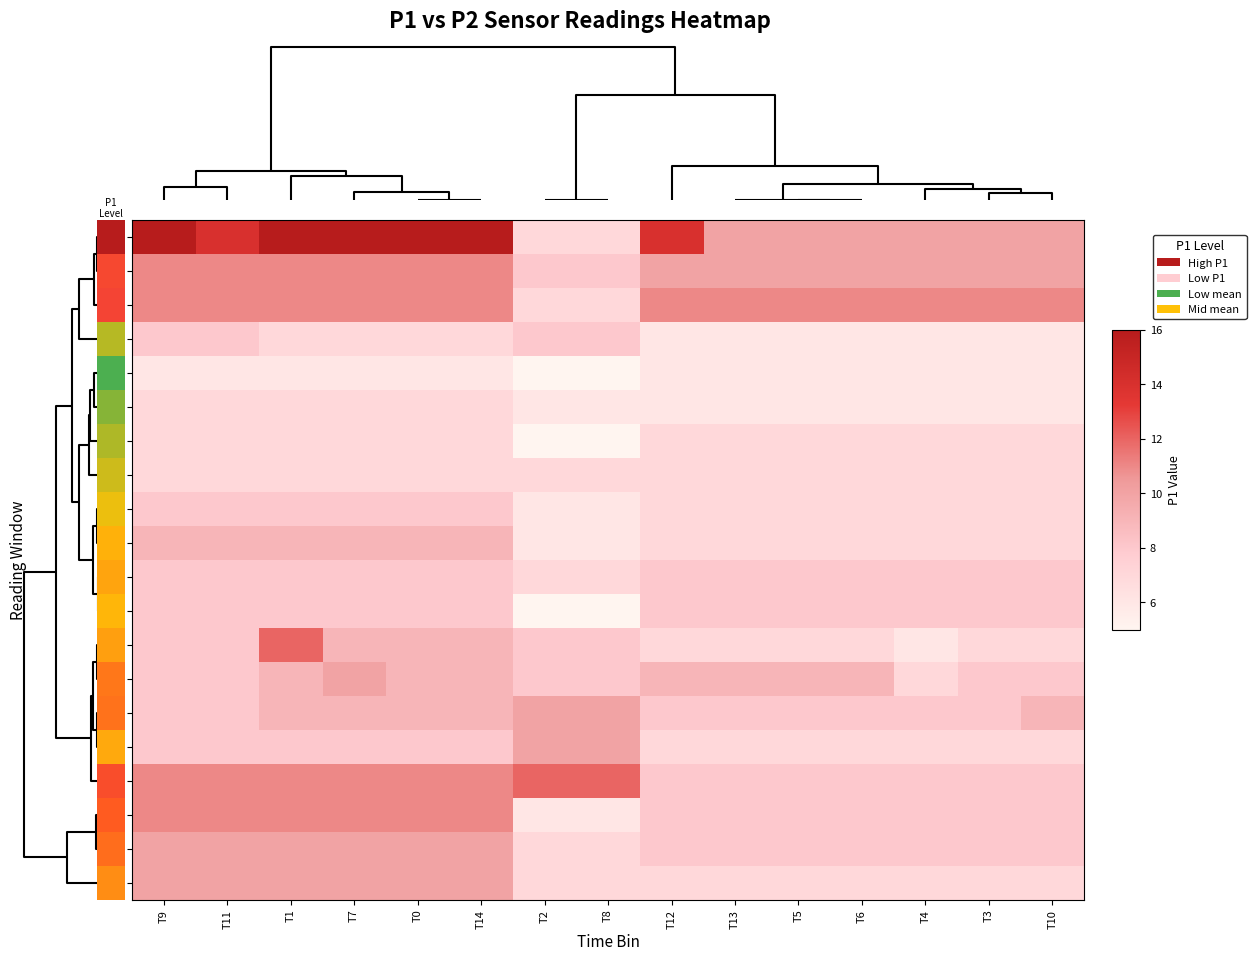

At which category does the chart reach its peak across all series?

T9